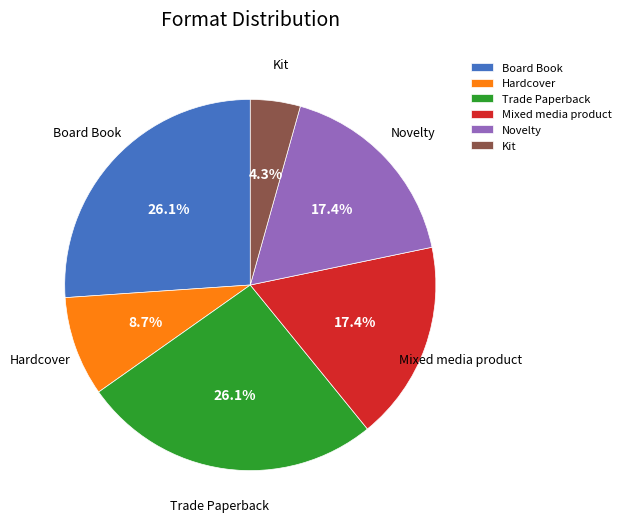

Which has a higher value, Hardcover or Novelty?

Novelty